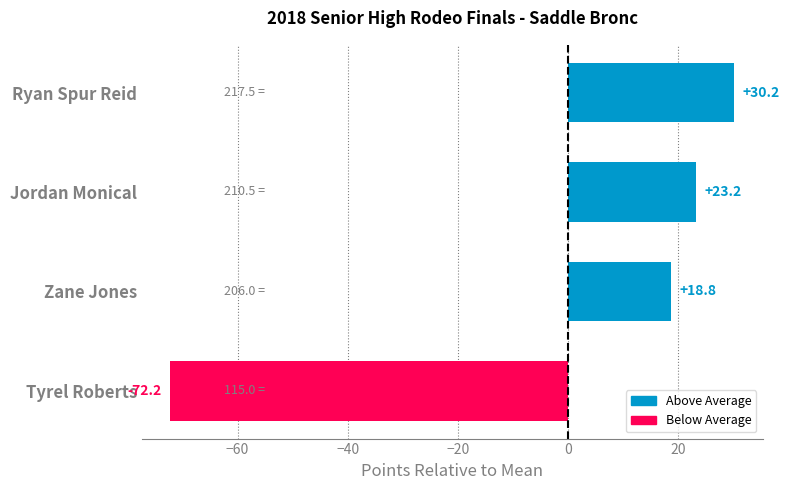

Rank the categories by value from highest to lowest.

Ryan Spur Reid, Jordan Monical, Zane Jones, Tyrel Roberts